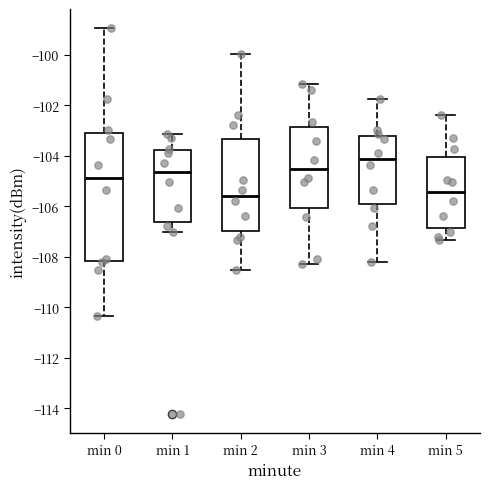

Comparing the boxes themselves (not the whiskers), which one is the tallest?

min 0